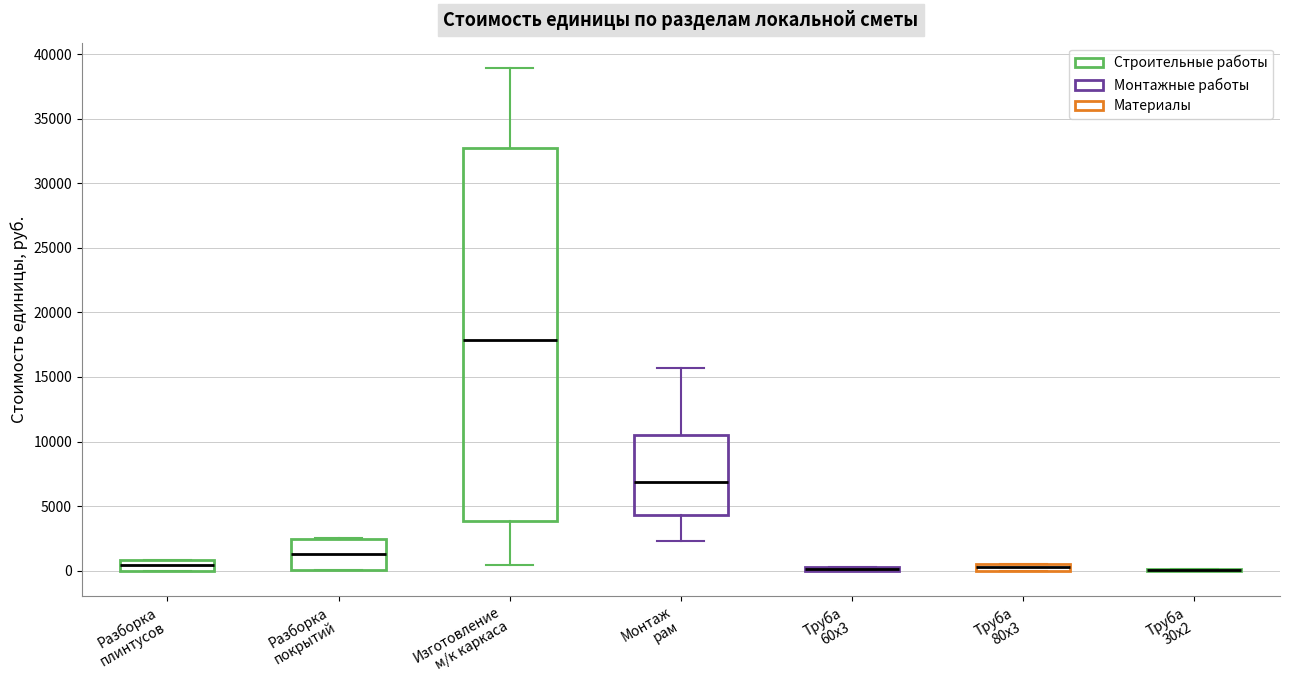

Which box is the tallest, from its lower edge to its upper edge?

Изготовление м/к каркаса